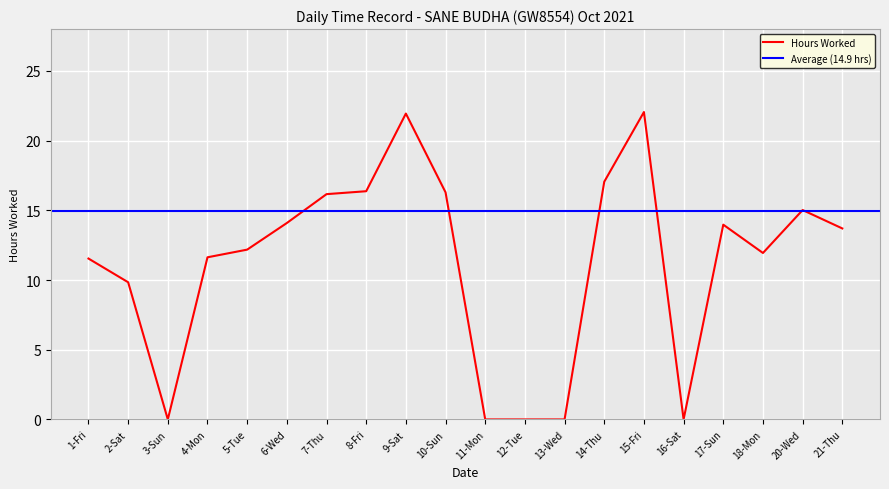

At which label is the value closest to 11?

1-Fri